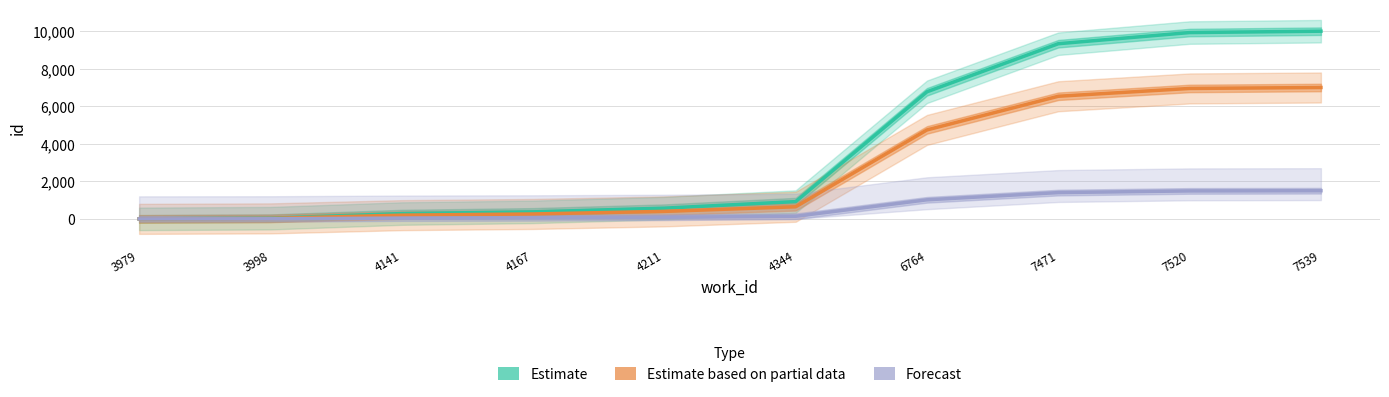

The value of Forecast at 7520 is 2043.1. True or false?

False